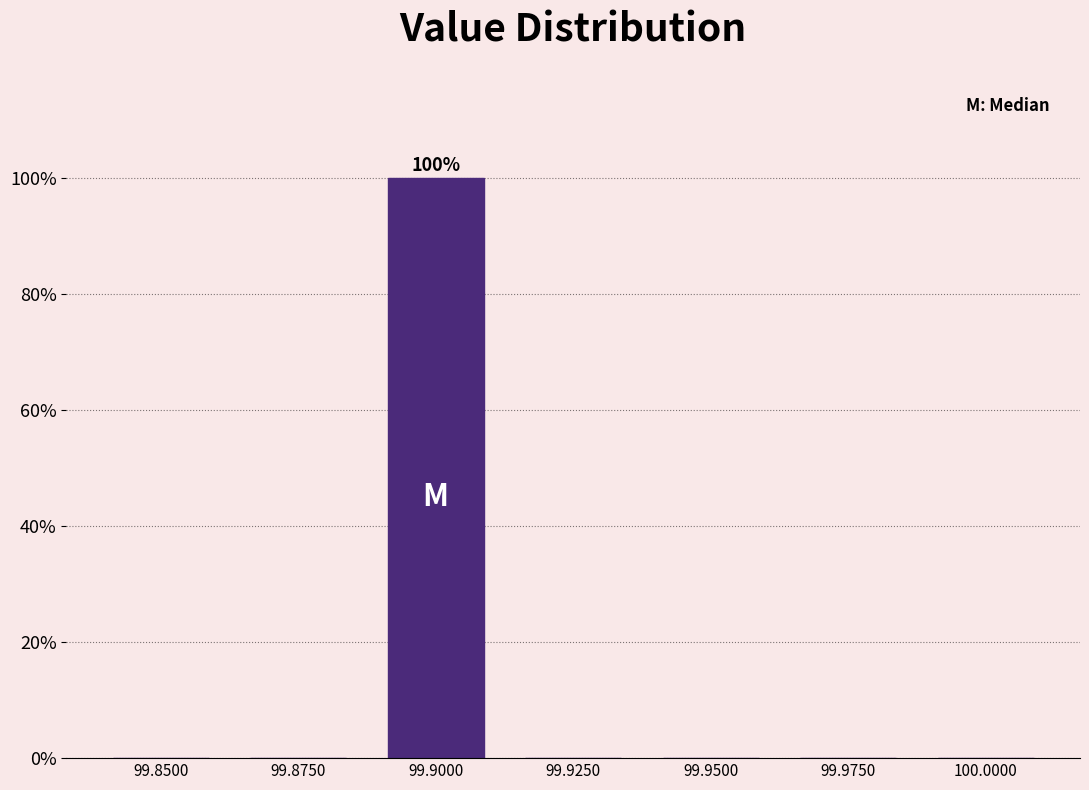

Reading right to left, extract all data points from this chart.

100.0000=0	99.9750=0	99.9500=0	99.9250=0	99.9000=100	99.8750=0	99.8500=0